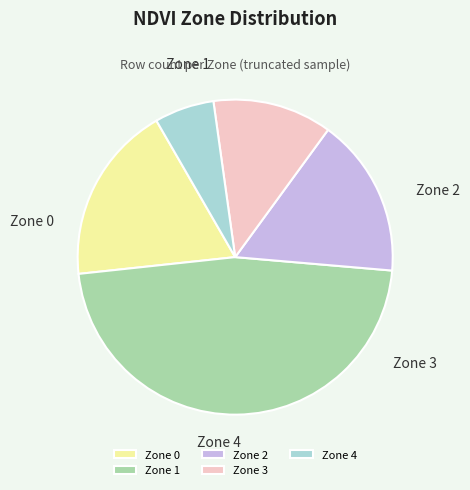

To the nearest percent, what is the average slice percentage?

20%